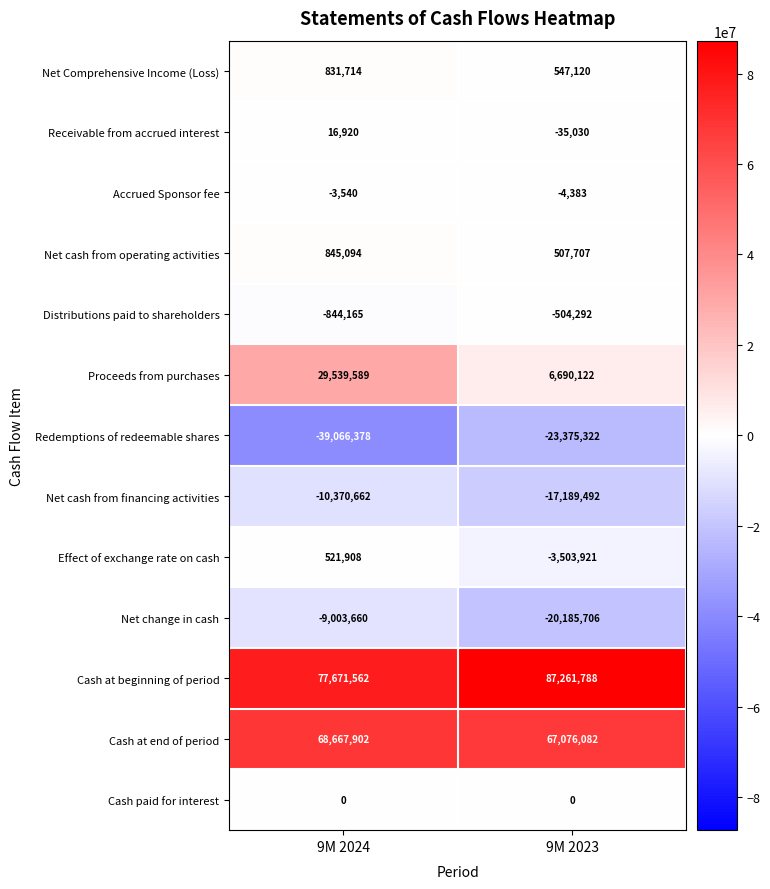

Is it true that Accrued Sponsor fee equals -3540 at 9M 2024?

True